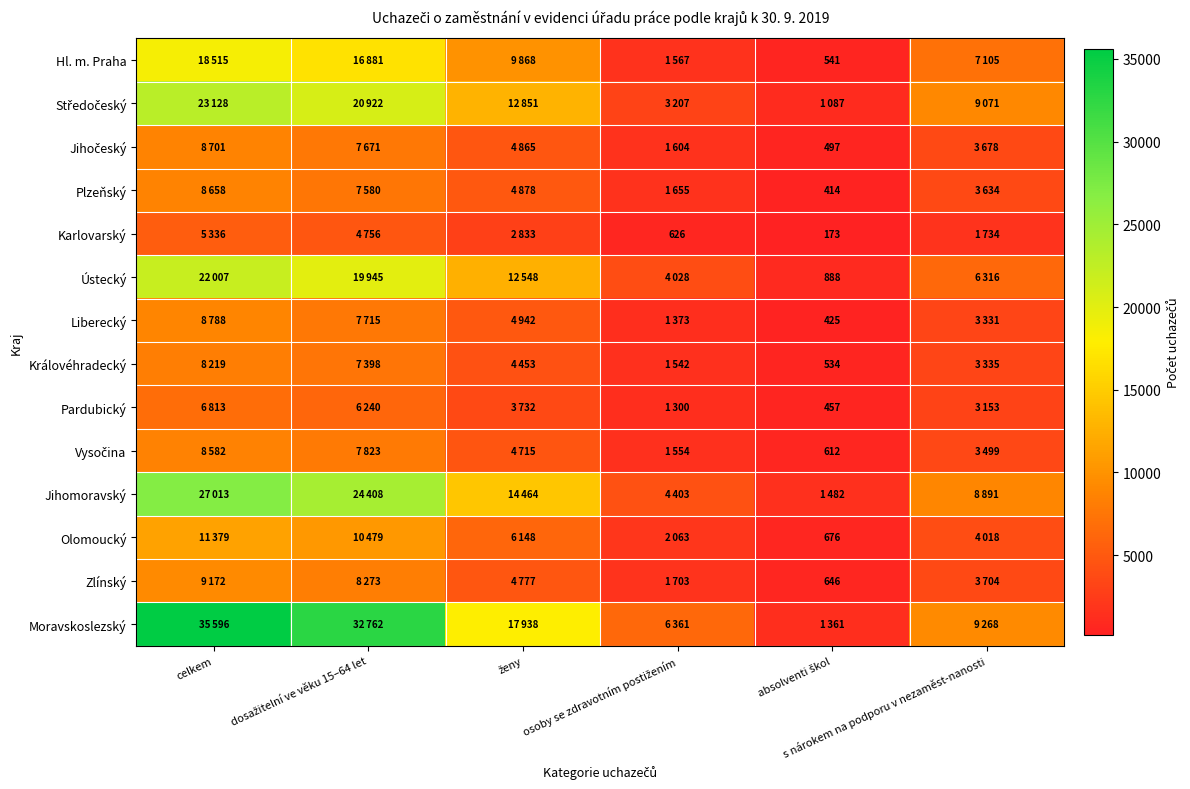

What is the approximate value of Zlínský at osoby se zdravotním postižením?

1703